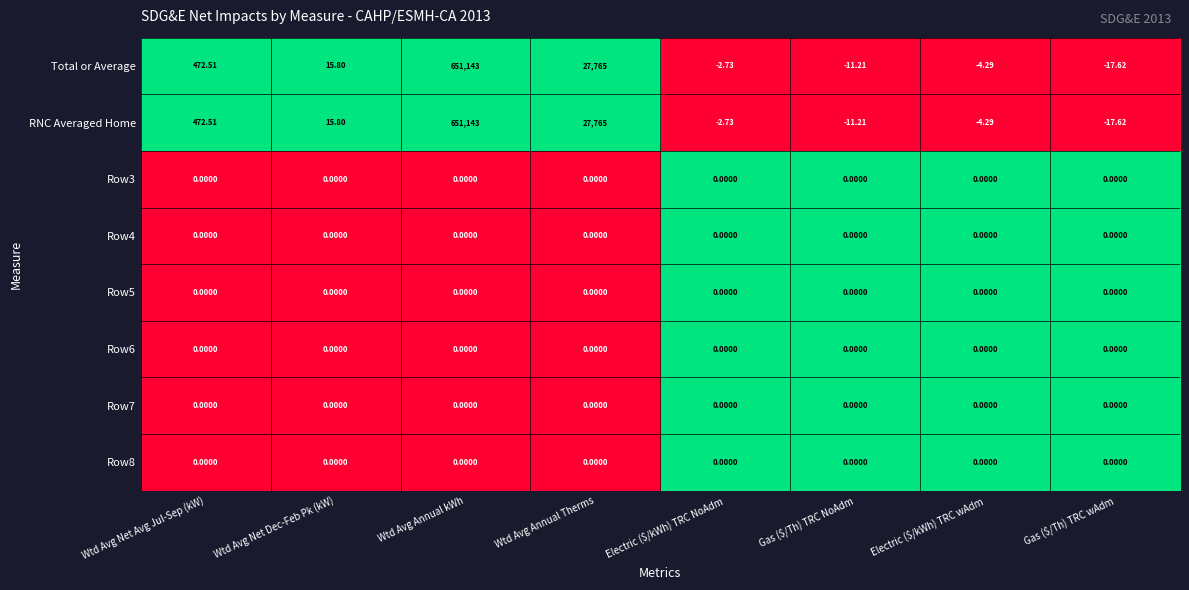

Count the number of categories in the chart.

8